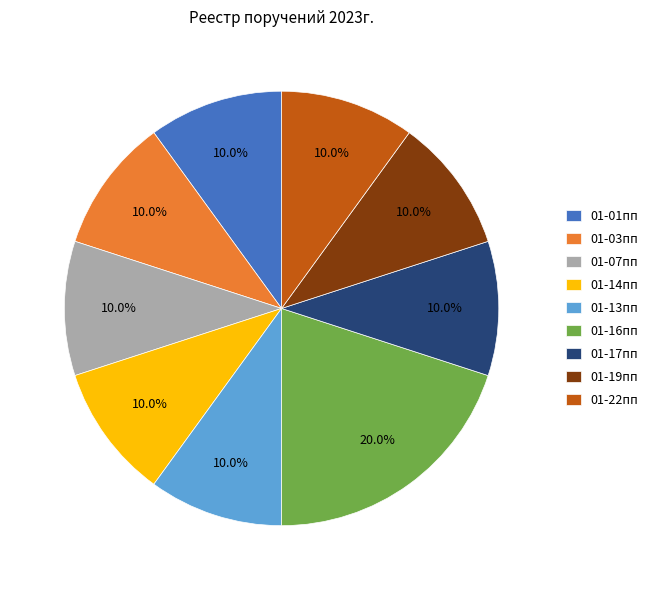

Count the number of slices in the pie.

9